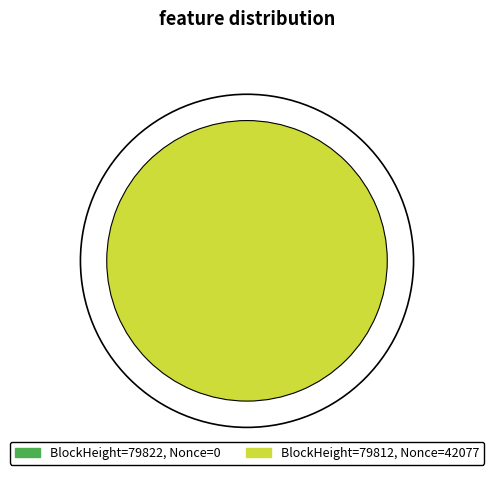

Which category accounts for the majority?

79812